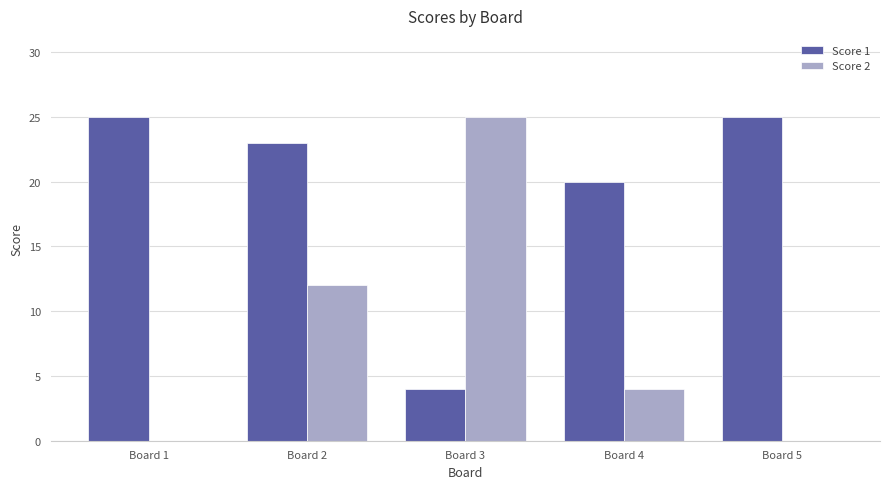

Is the value of Score 2 at Board 2 greater than the value of Score 1 at Board 5?

No